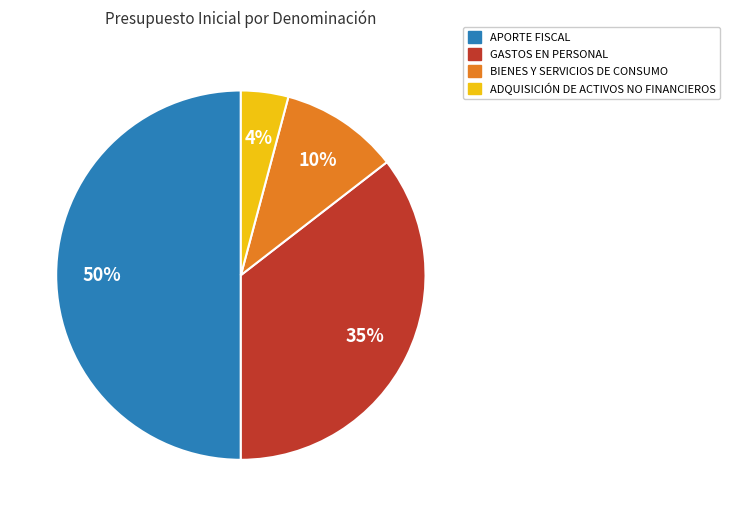

To the nearest percent, what is the average slice percentage?

25%